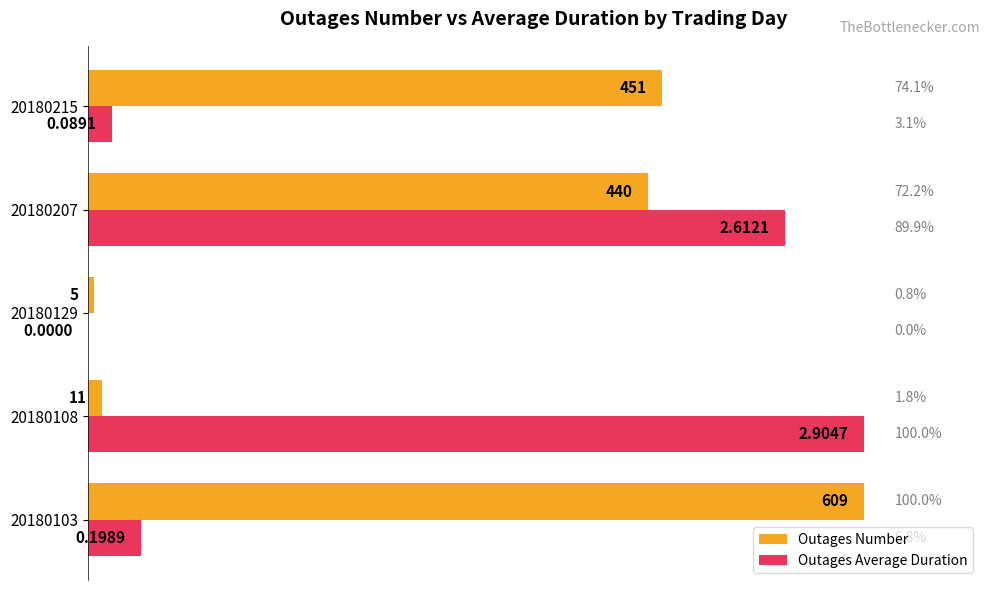

What is the sum of all Outages Number values?

248.9